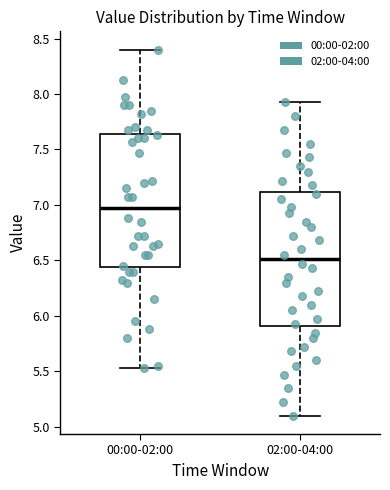

Reading left to right, transcribe this box plot: for each box, give where its median line is, the range the box spans, and where its two whiskers end, as read against the y-axis. The values are not printed on the chart, so give them approximately, as read against the axis.

00:00-02:00: median 7.00, box 6.45 to 7.65, whiskers 5.55 to 8.40
02:00-04:00: median 6.50, box 5.90 to 7.10, whiskers 5.10 to 7.95